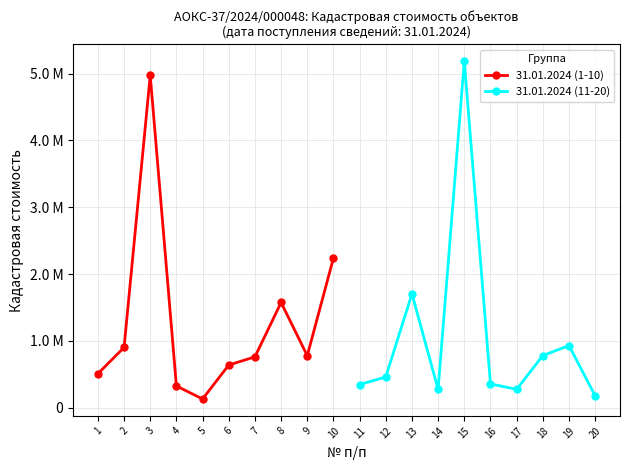

What is the value of the 31.01.2024 (1-10) point at the 10th from the left?

2237032.8